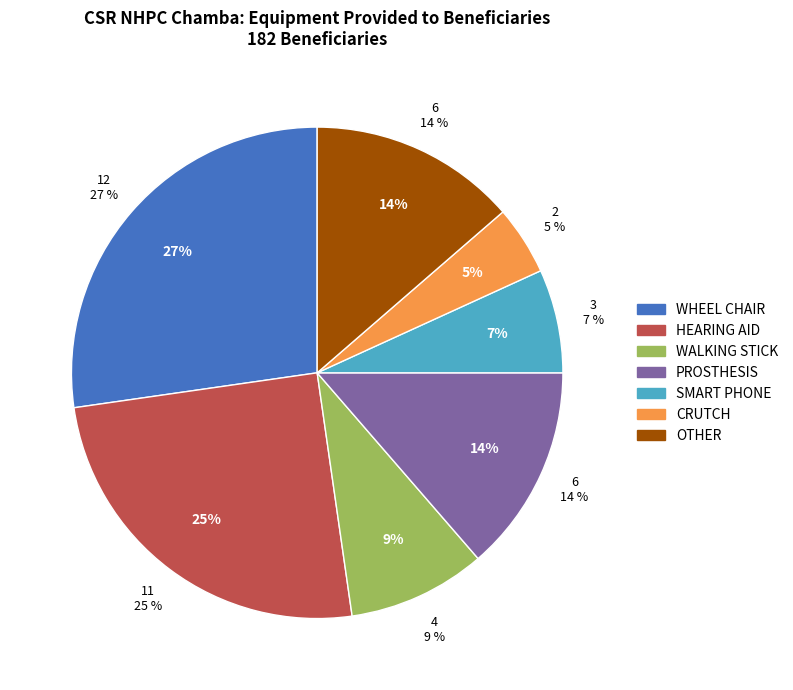

Rank the categories by value from lowest to highest.

CRUTCH, SMART PHONE, WALKING STICK, PROSTHESIS, OTHER, HEARING AID, WHEEL CHAIR